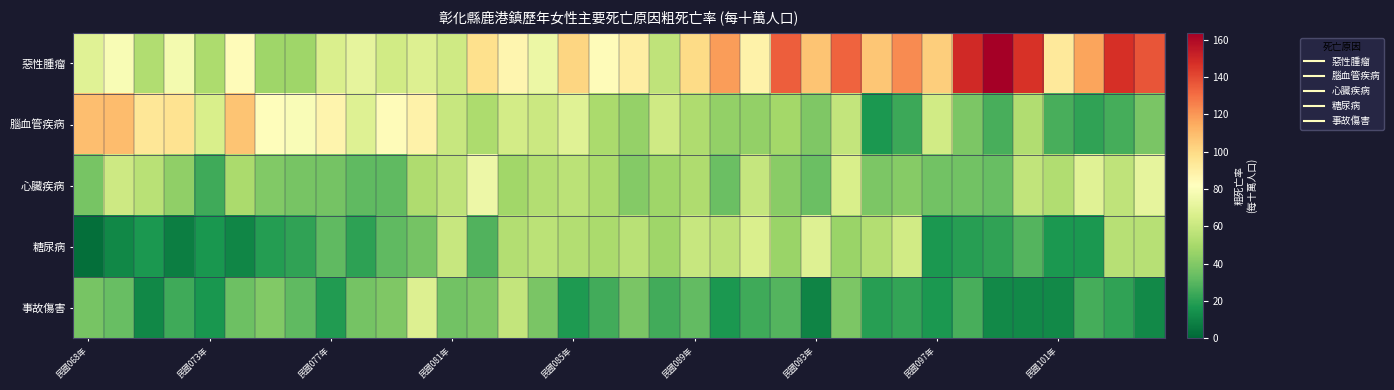

Which series has the widest spread of values?

惡性腫瘤